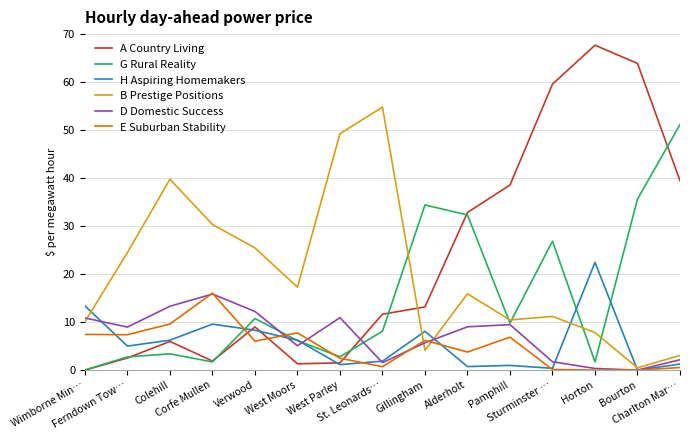

What is the maximum value for D Domestic Success?

15.8